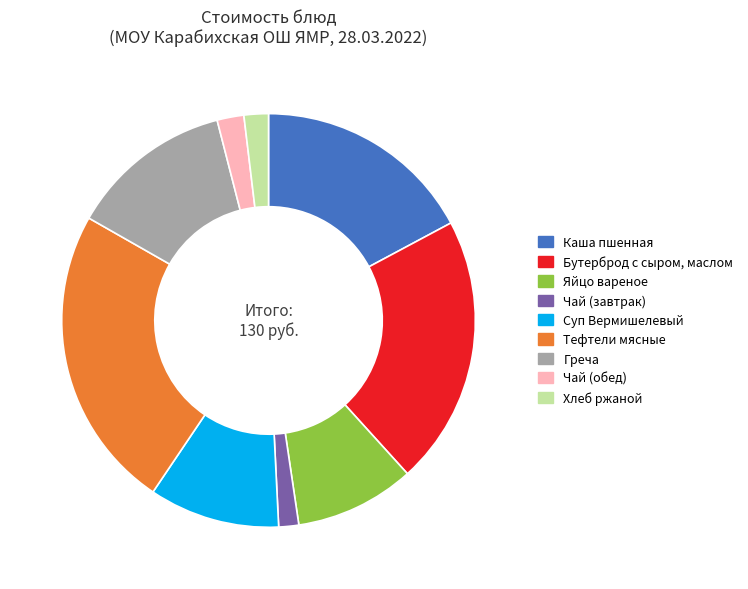

What is the largest slice in the pie chart?

Тефтели мясные